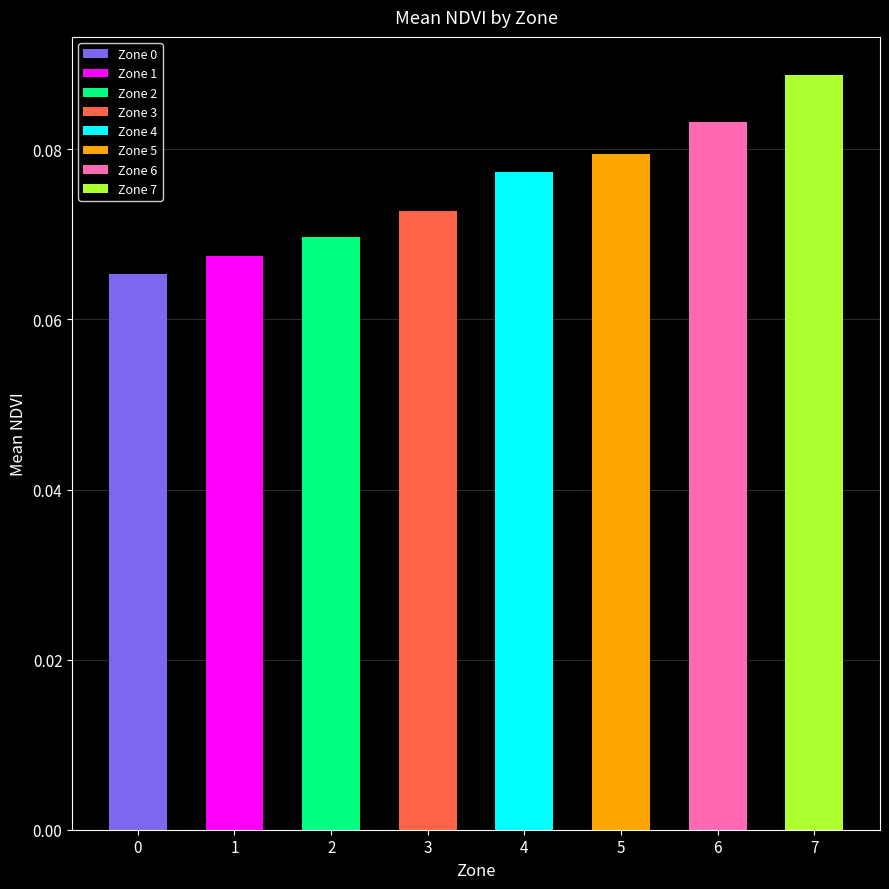

Reading right to left, list all the values displayed in this chart.

0.1	0.1	0.1	0.1	0.1	0.1	0.1	0.1